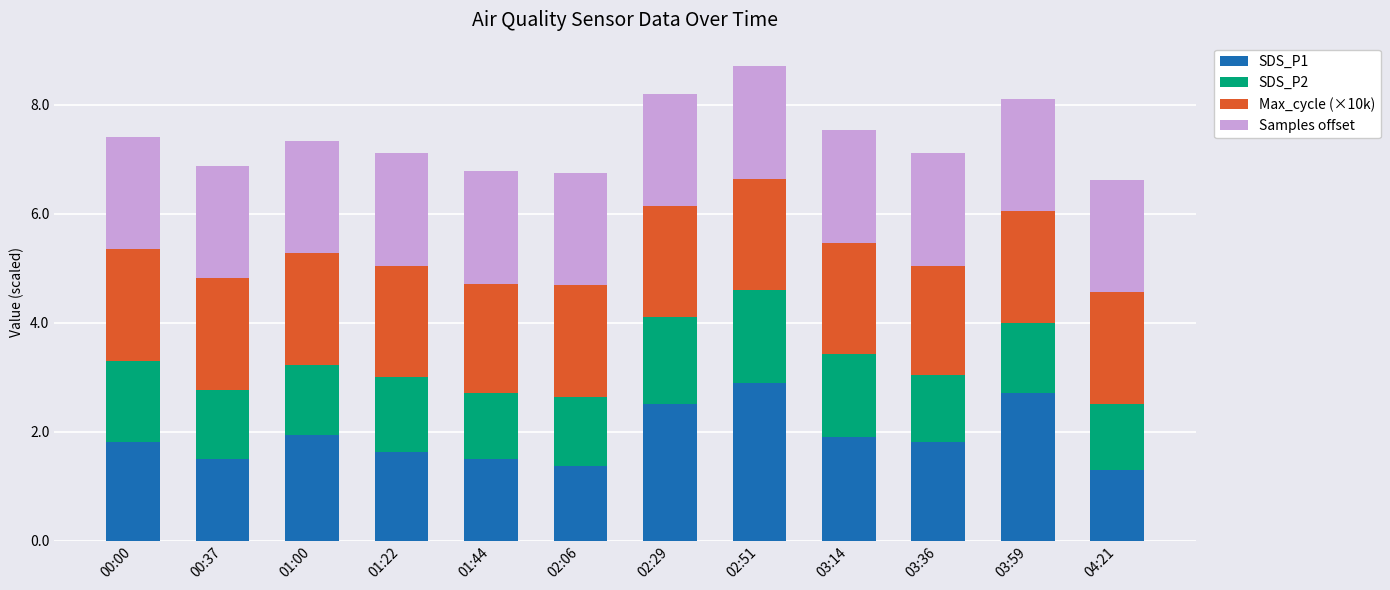

What is the minimum value for SDS_P1?

1.3